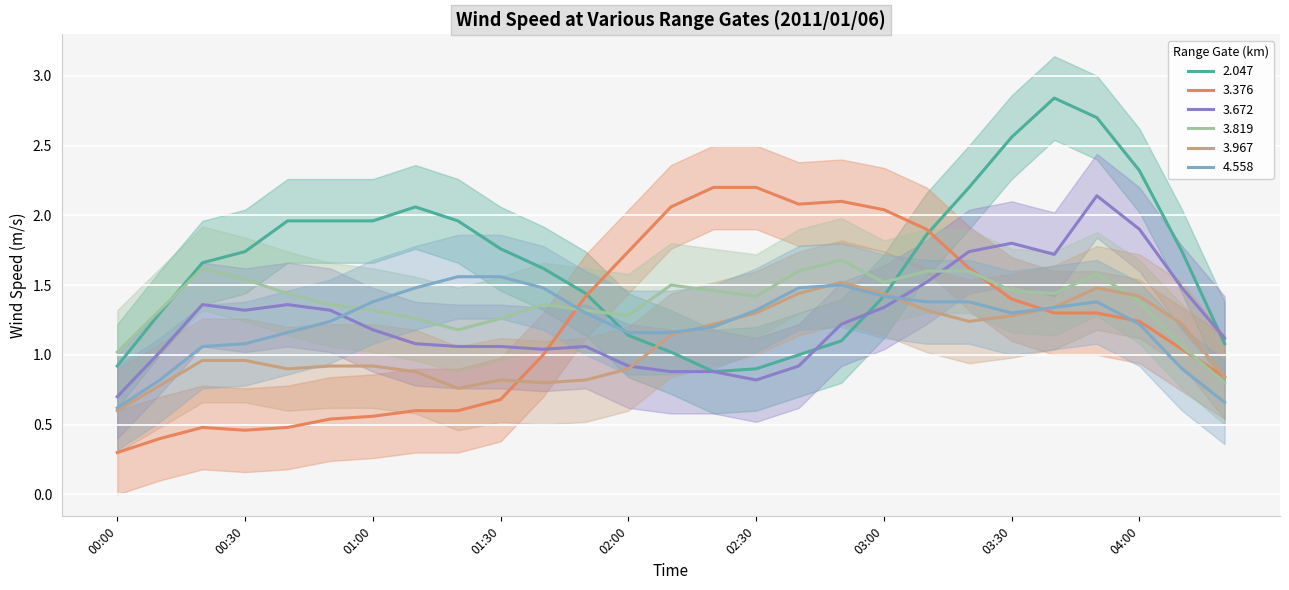

Is the value of 3.967 at 01:30 greater than the value of 3.672 at 03:30?

No